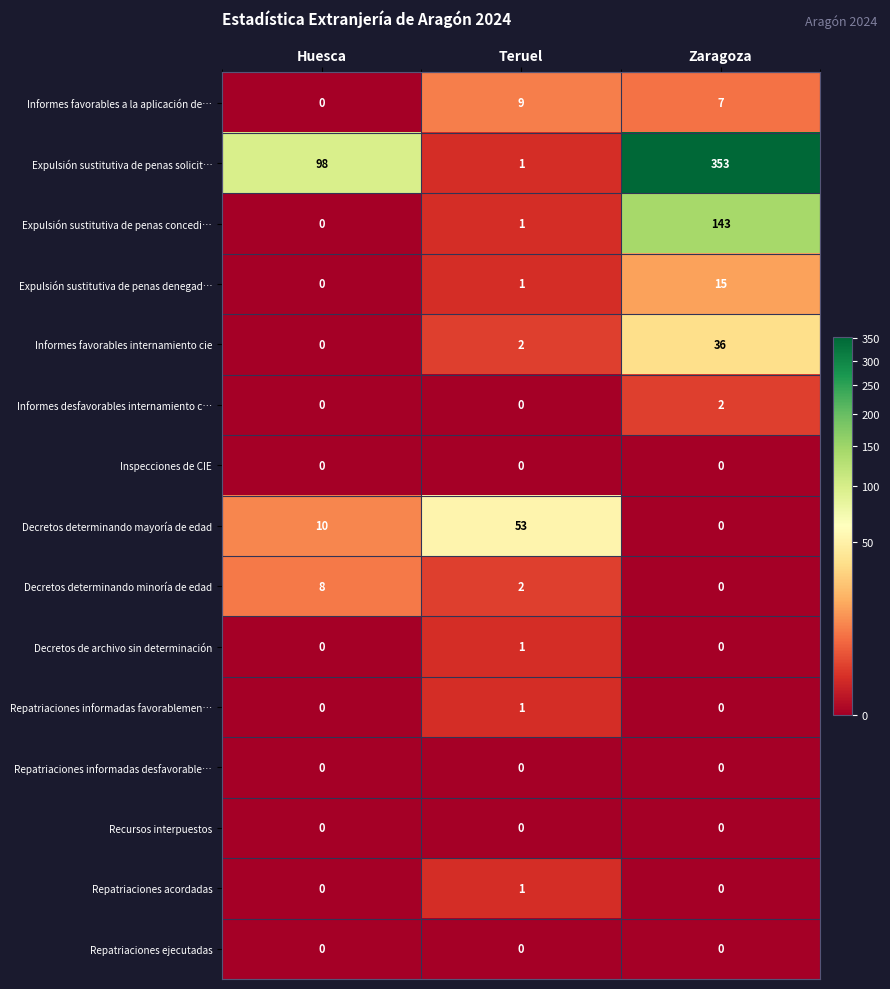

Which category has the highest value across all series?

Zaragoza